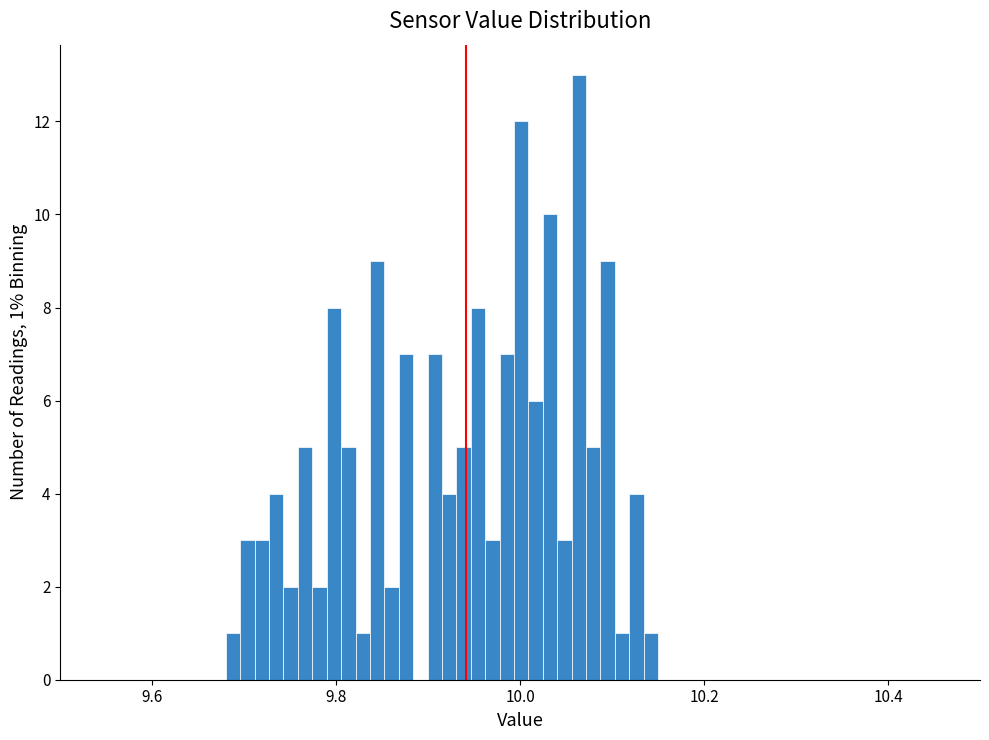

Read against the x-axis, roughly where is the centre of the tallest bar?

10.06